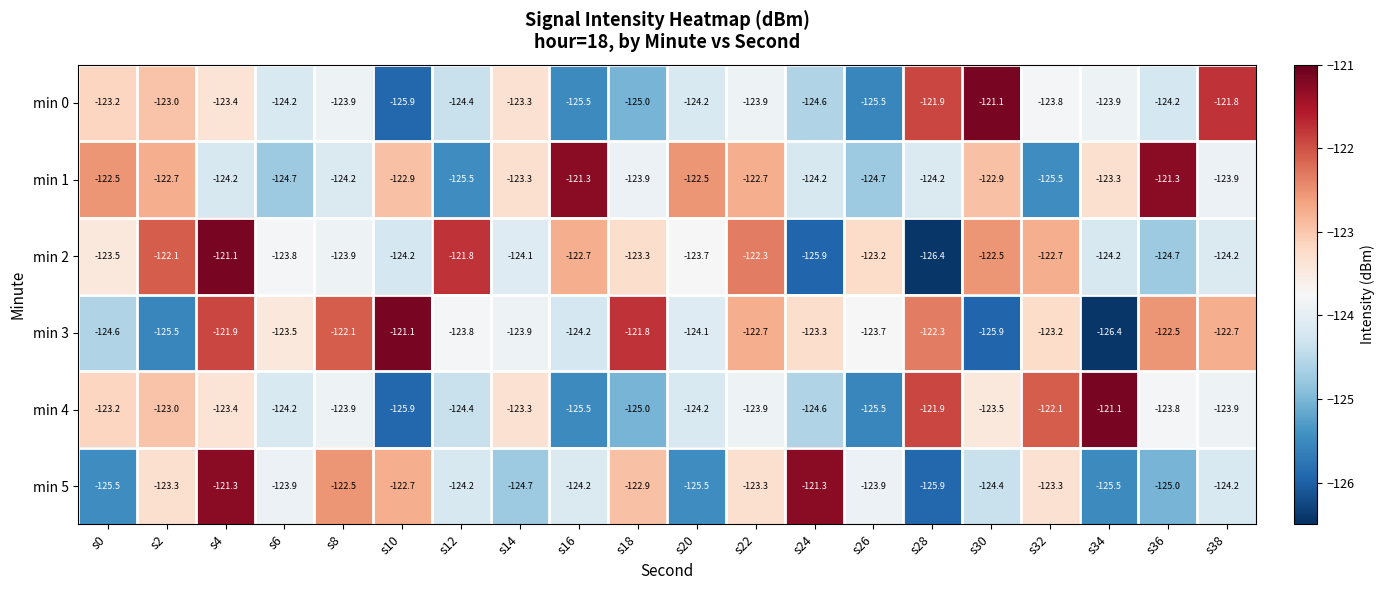

What is the difference between the maximum and minimum values in the min 2 series?

5.3